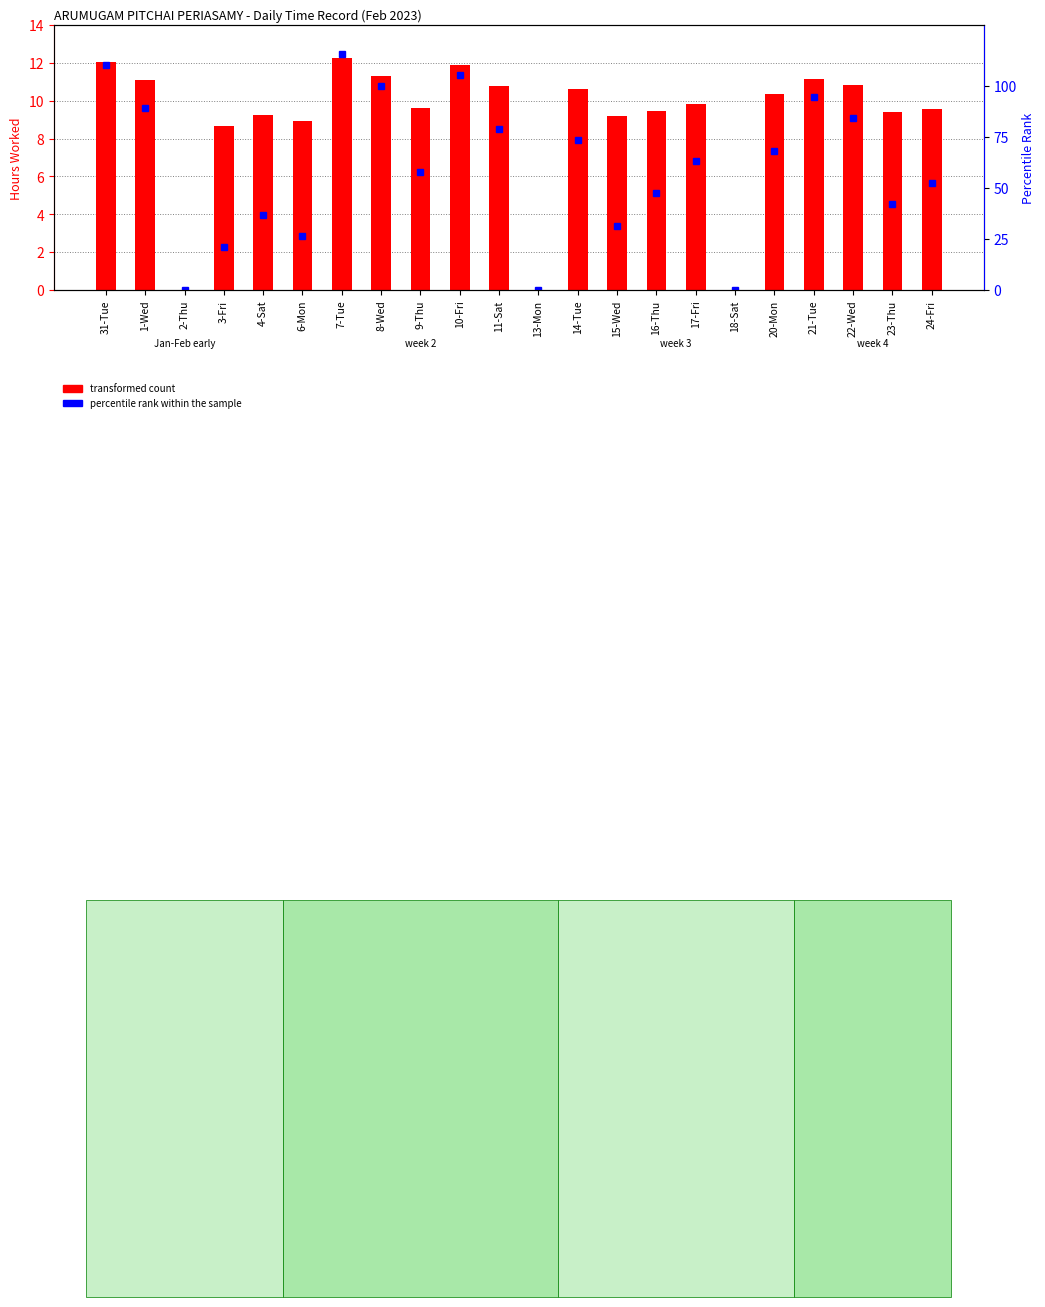

What is the sum of all percentile rank within the sample values?

1300.0